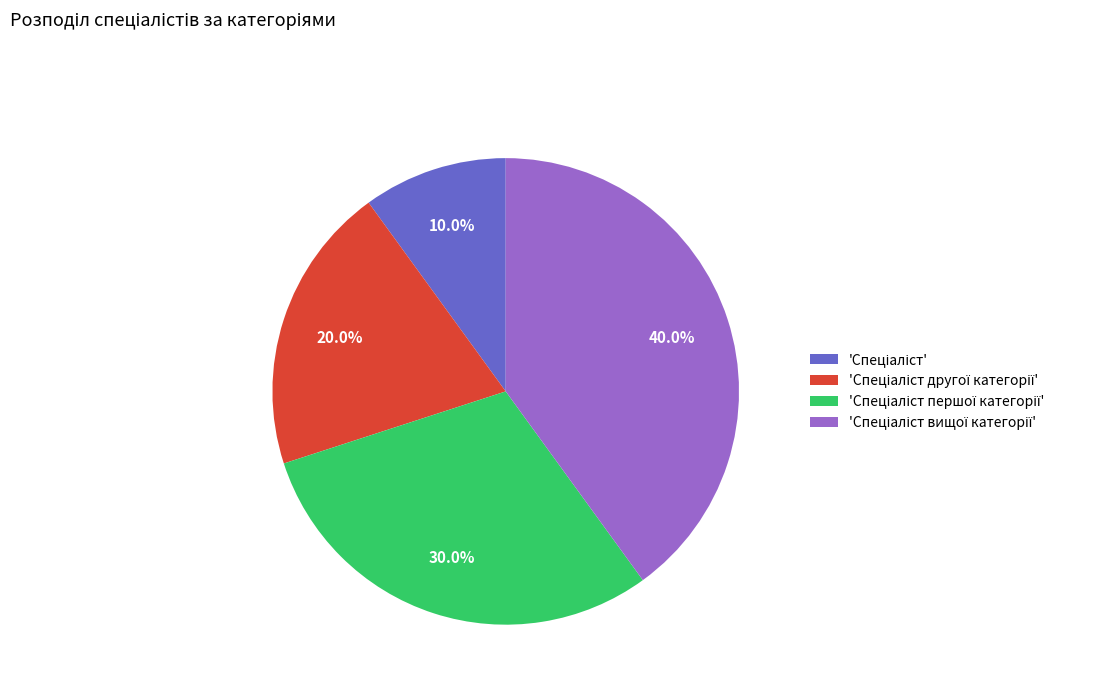

Is there a majority slice in this chart?

No